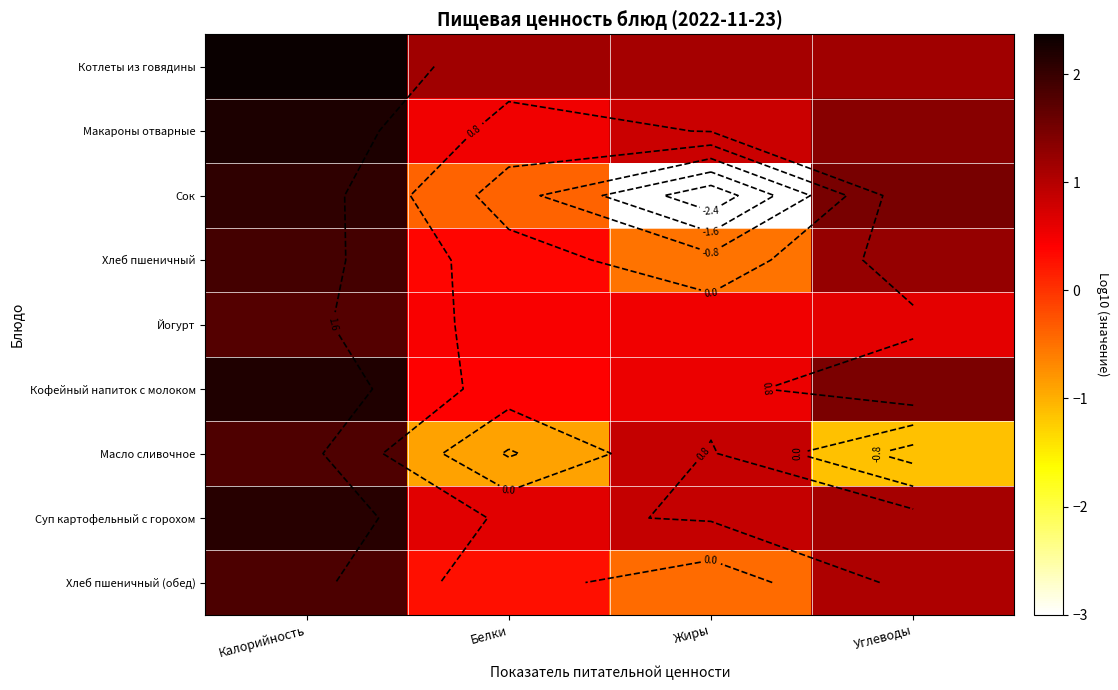

At which label does Хлеб пшеничный first exceed 1?

Калорийность